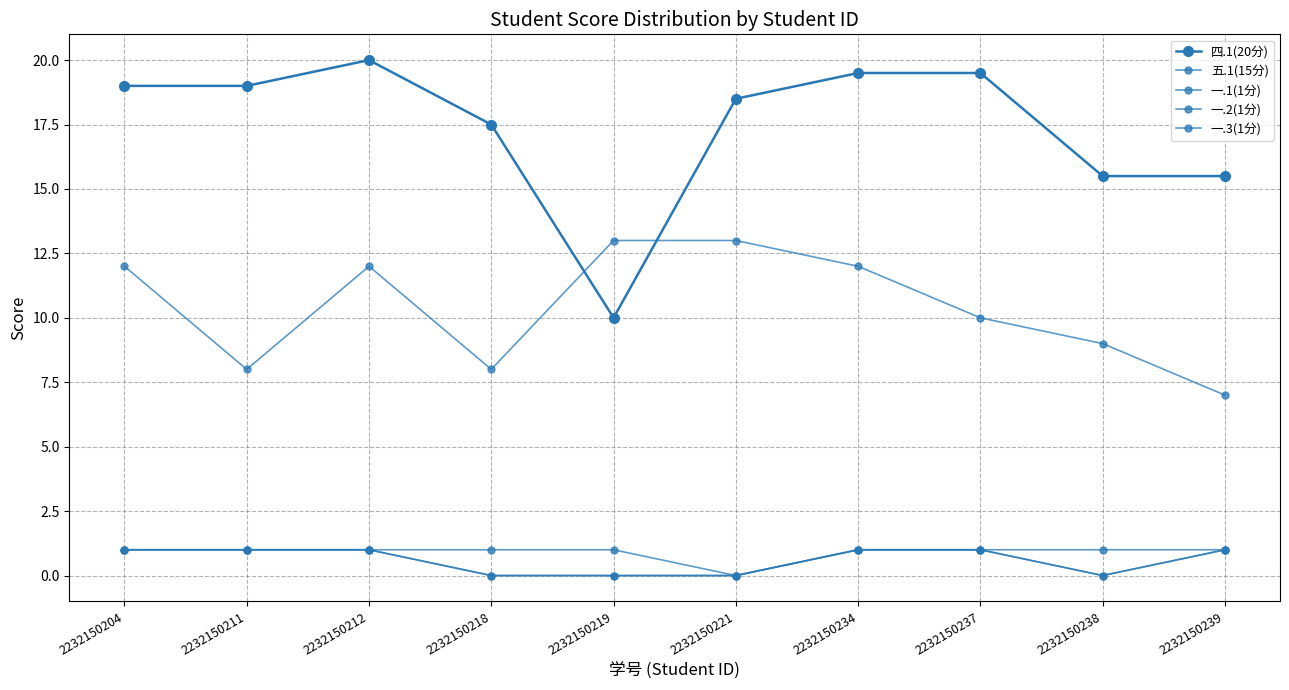

The 四.1(20分) series shows 11.0 at 2232150218. True or false?

False